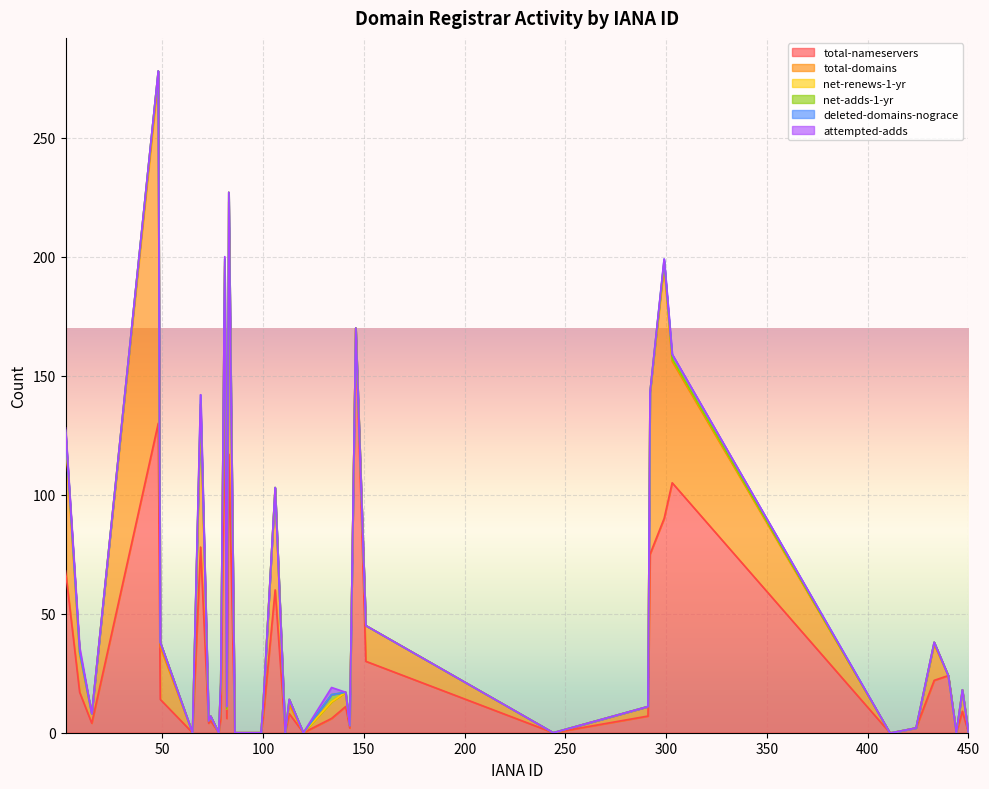

How many lines are shown in the chart?

6